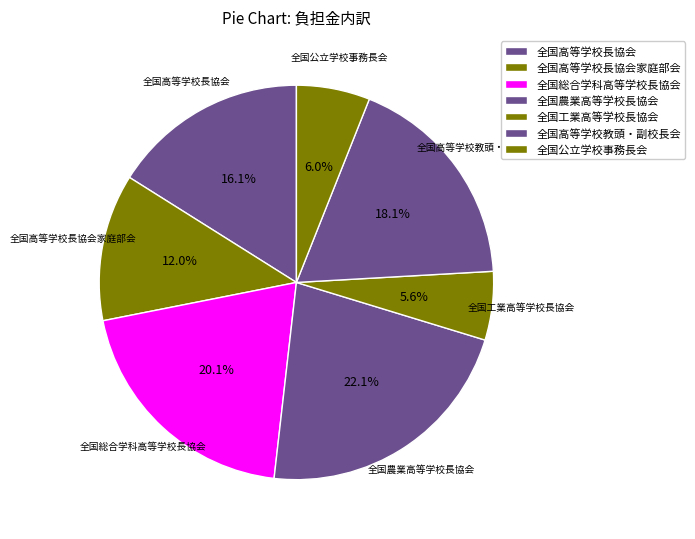

The 全国公立学校事務長会 slice represents 15% of the pie. True or false?

False